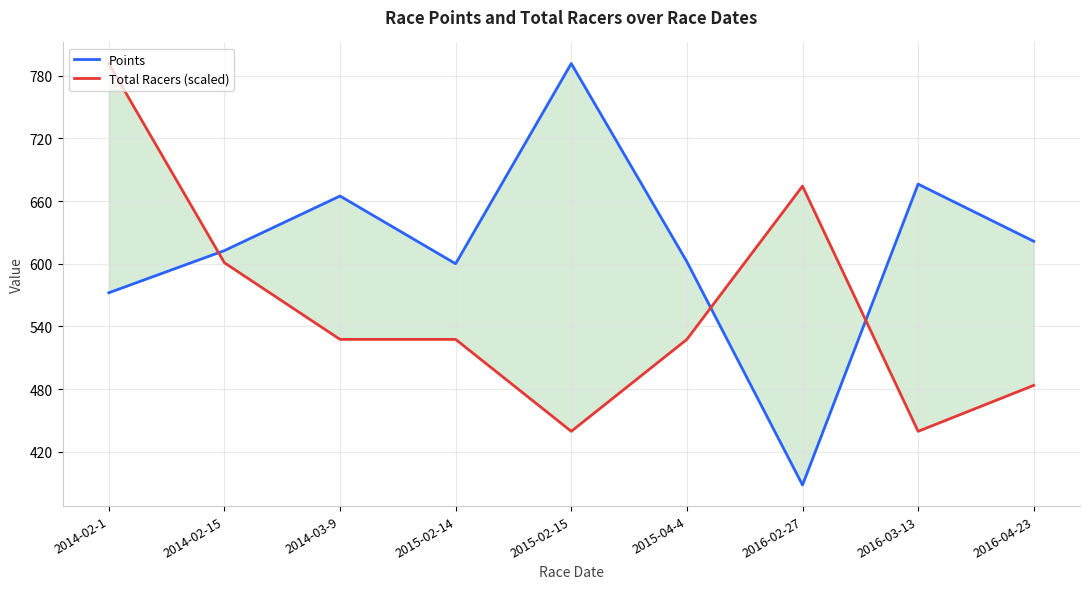

Rank the series by their maximum value, from highest to lowest.

Points, Total Racers (scaled)